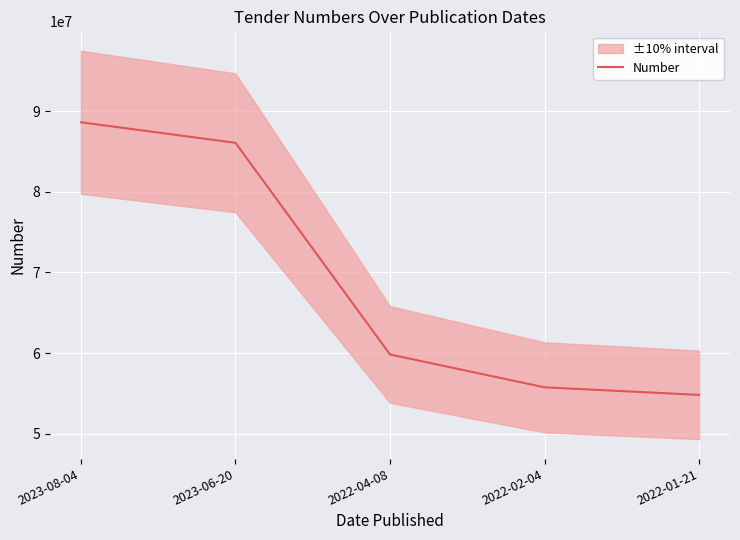

Reading left to right, list all the values displayed in this chart.

88609516	86064176	59842096	55774140	54835166